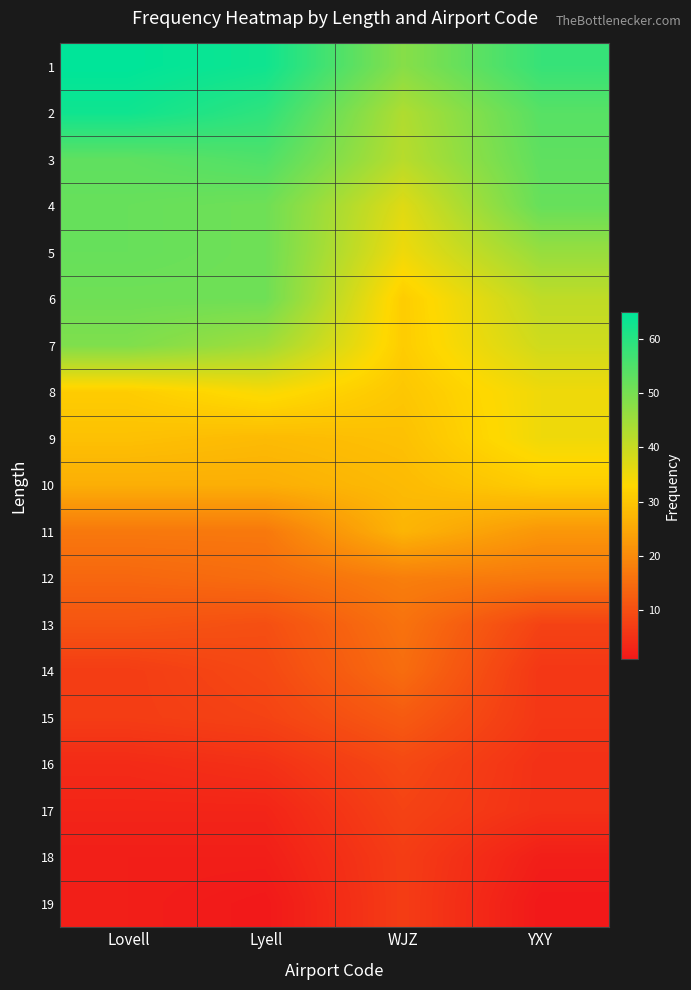

What is the difference between the highest and lowest values at YXY?

57